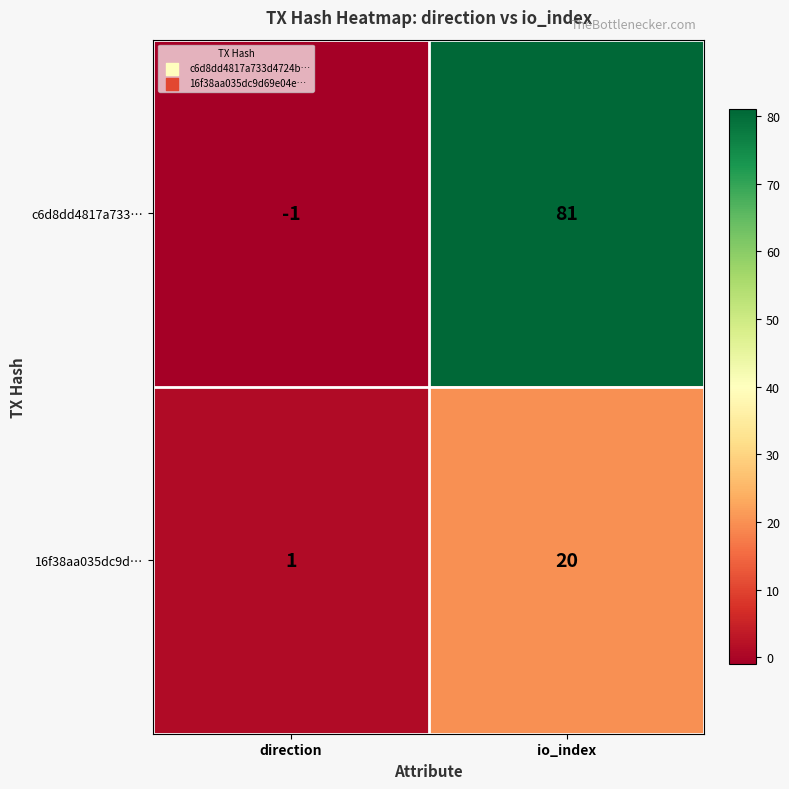

What is the minimum value shown in the chart?

-1